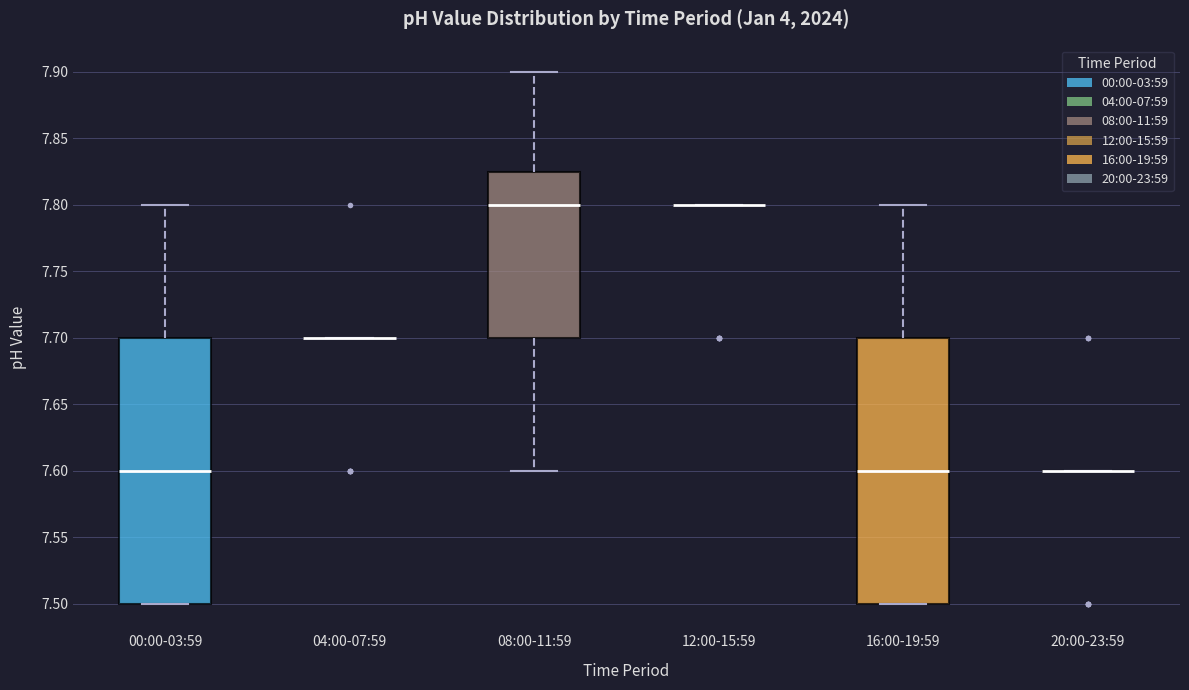

Reading left to right, read every box against the y-axis: the position of its median line, the range the box covers, and the ends of its whiskers. The values are not printed on the chart, so give them approximately, as read against the axis.

00:00-03:59: median 7.600, box 7.500 to 7.700, whiskers 7.500 to 7.800
04:00-07:59: box collapsed to a line at 7.700, whiskers 7.700 to 7.700
08:00-11:59: median 7.800, box 7.700 to 7.825, whiskers 7.600 to 7.900
12:00-15:59: box collapsed to a line at 7.800, whiskers 7.800 to 7.800
16:00-19:59: median 7.600, box 7.500 to 7.700, whiskers 7.500 to 7.800
20:00-23:59: box collapsed to a line at 7.600, whiskers 7.600 to 7.600